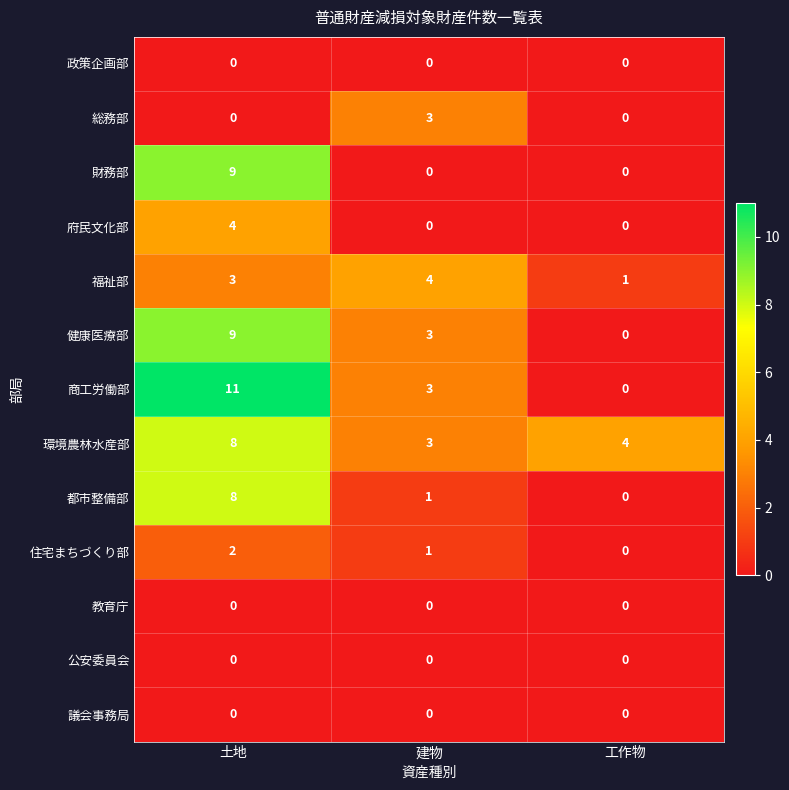

How many values in 健康医療部 are above zero?

2